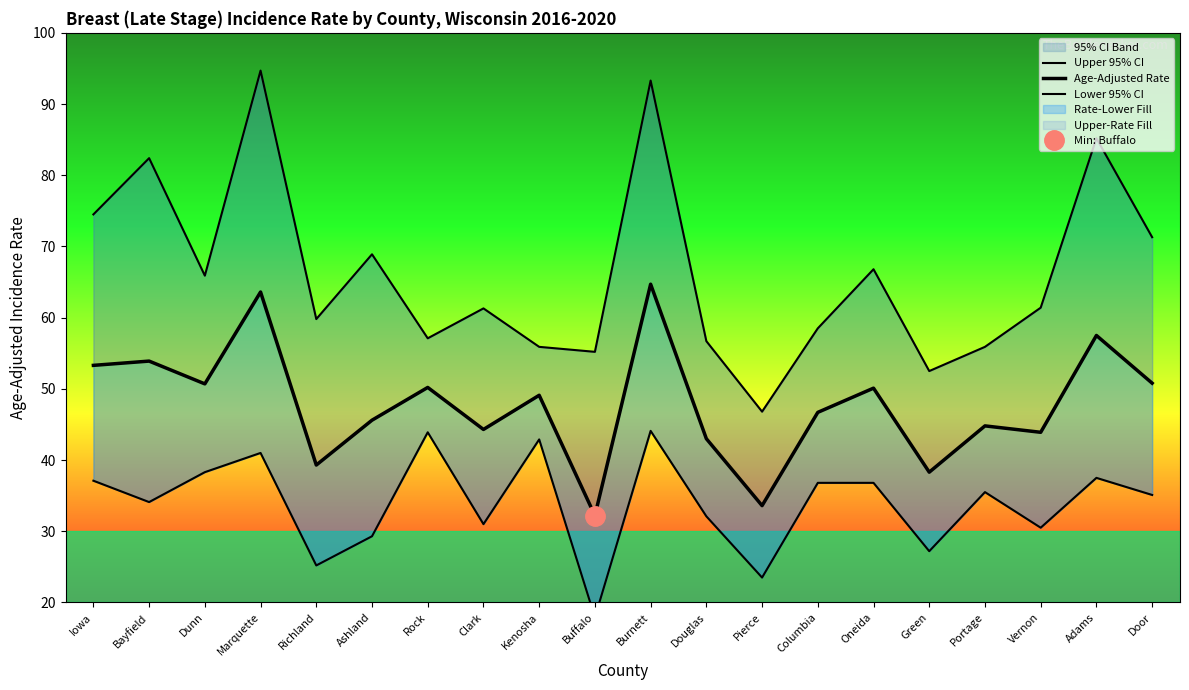

How many values in the Lower 95% CI series are below 35?

9